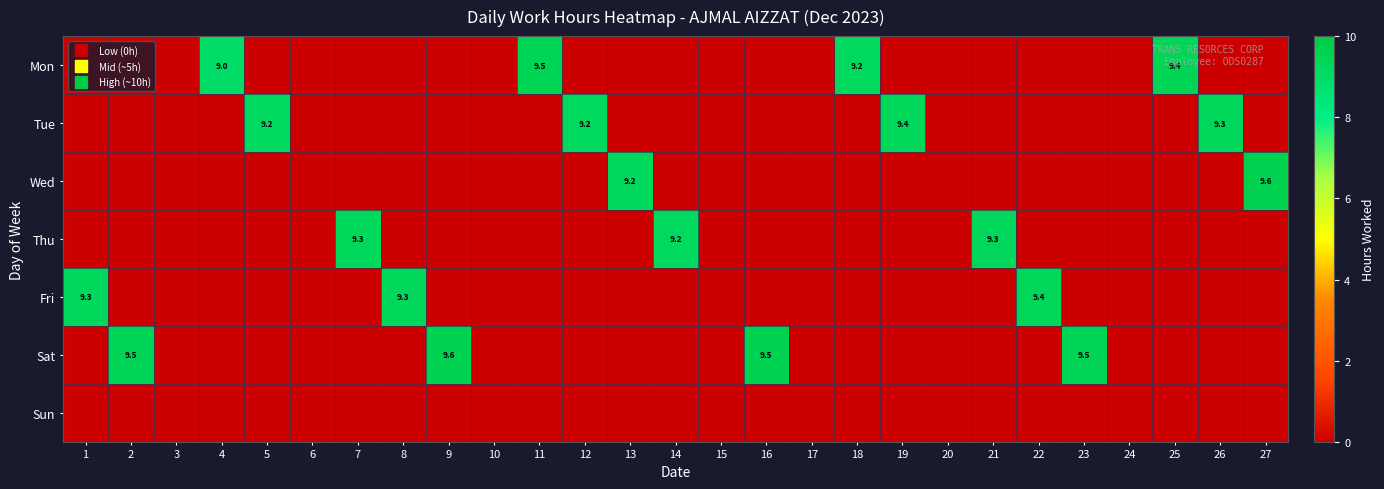

List the labels in order of Sat value, largest first.

9, 16, 2, 23, 1, 3, 4, 5, 6, 7, 8, 10, 11, 12, 13, 14, 15, 17, 18, 19, 20, 21, 22, 24, 25, 26, 27